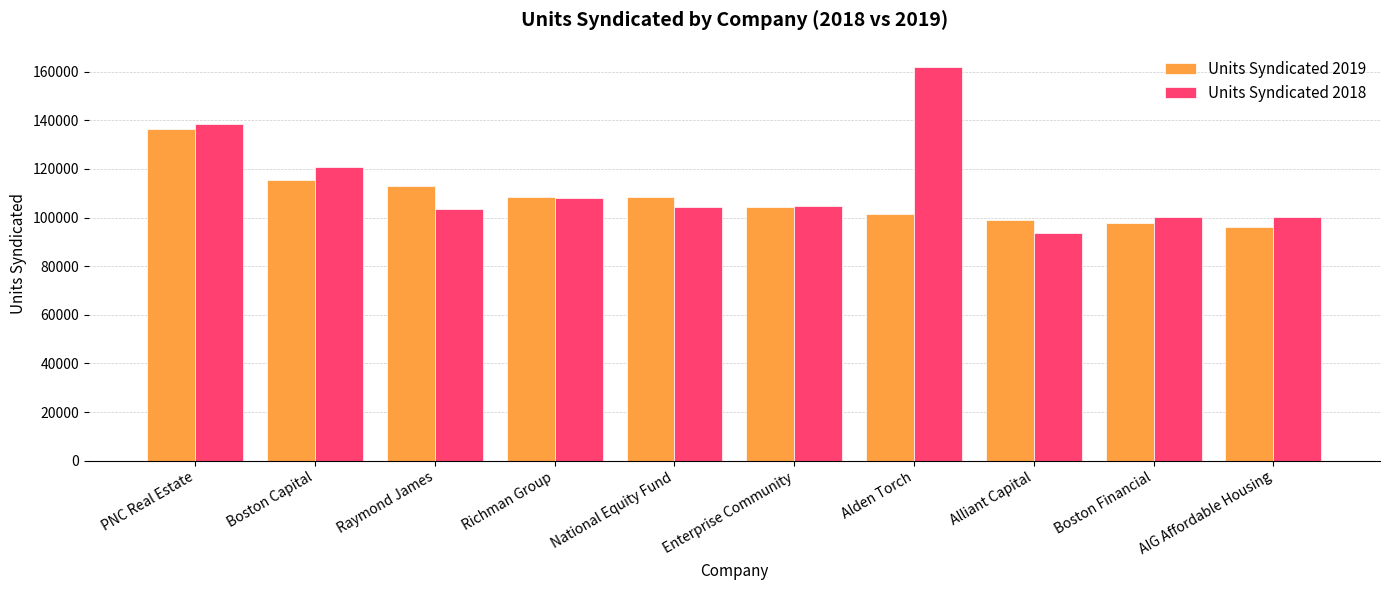

At which label does Units Syndicated 2019 reach its peak?

PNC Real Estate